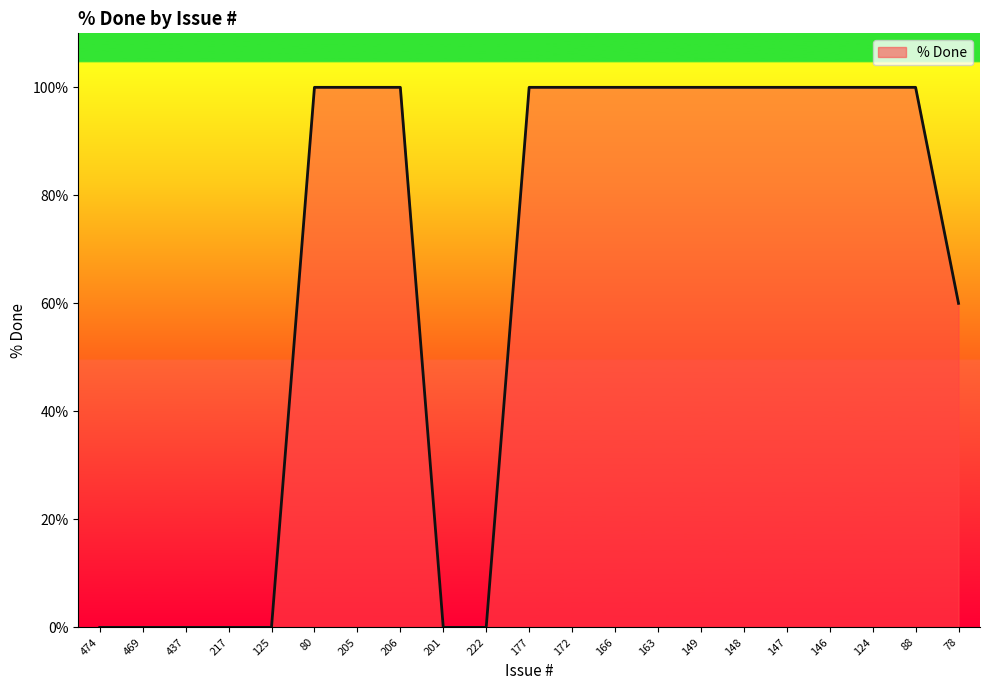

What position from the left is 125?

5